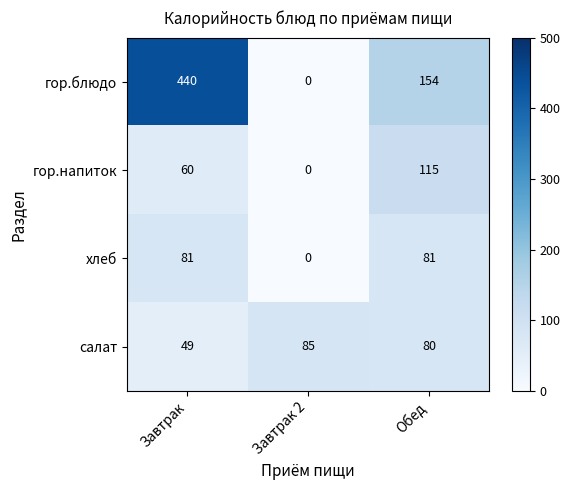

Which label corresponds to the largest value in the chart?

Завтрак